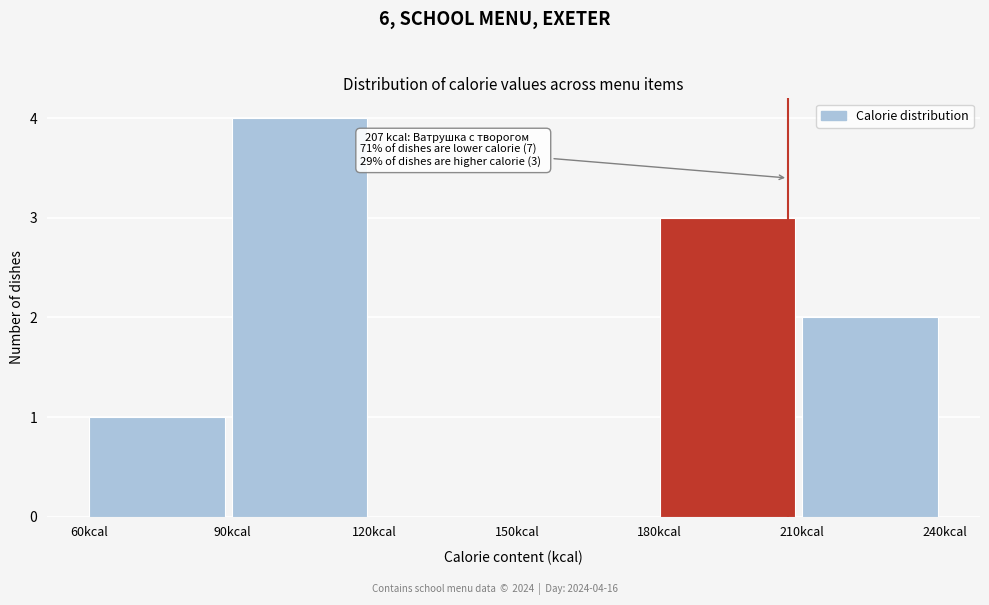

Over which range of the x-axis is the bar tallest?

90 to 120